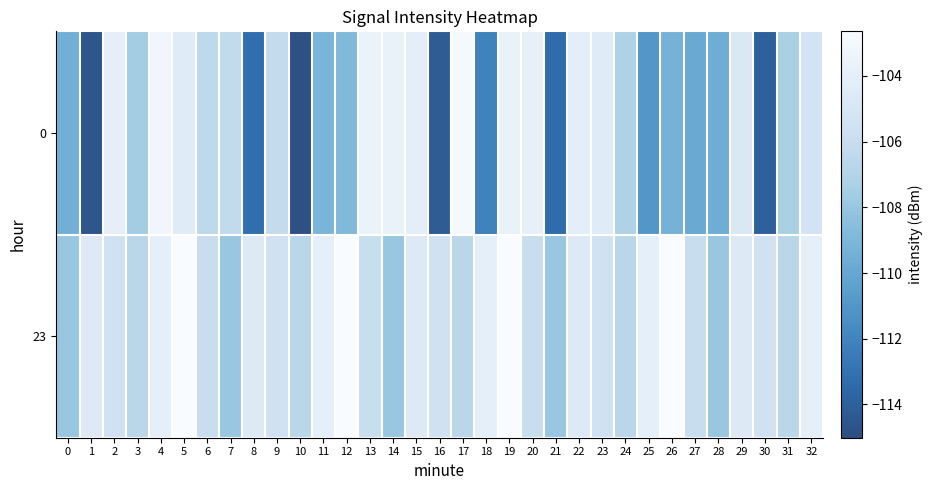

List the series in order of their overall mean, highest first.

23, 0